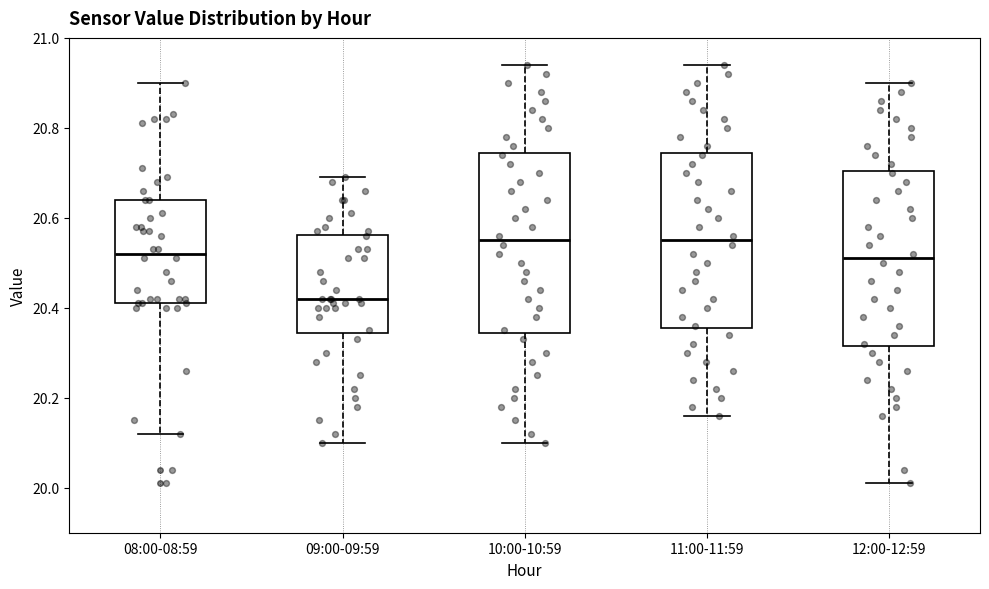

Reading left to right, transcribe this box plot: for each box, give where its median line is, the range the box spans, and where its two whiskers end, as read against the y-axis. The values are not printed on the chart, so give them approximately, as read against the axis.

08:00-08:59: median 20.52, box 20.42 to 20.64, whiskers 20.12 to 20.90
09:00-09:59: median 20.42, box 20.34 to 20.56, whiskers 20.10 to 20.70
10:00-10:59: median 20.56, box 20.34 to 20.74, whiskers 20.10 to 20.94
11:00-11:59: median 20.56, box 20.36 to 20.74, whiskers 20.16 to 20.94
12:00-12:59: median 20.52, box 20.32 to 20.70, whiskers 20.02 to 20.90